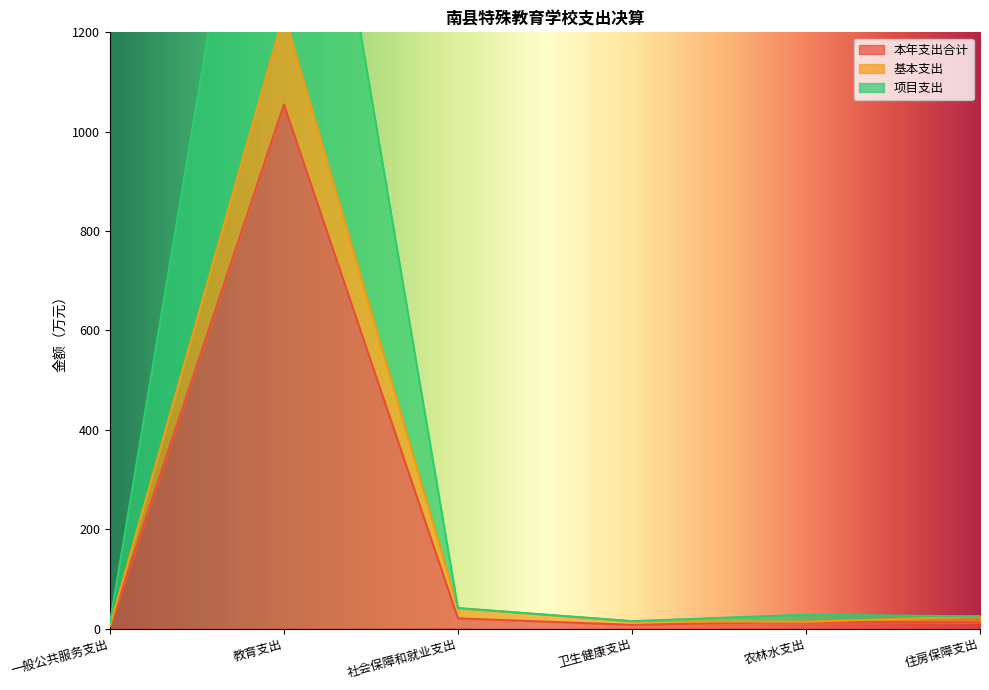

Where does the 基本支出 series first go above 24?

教育支出